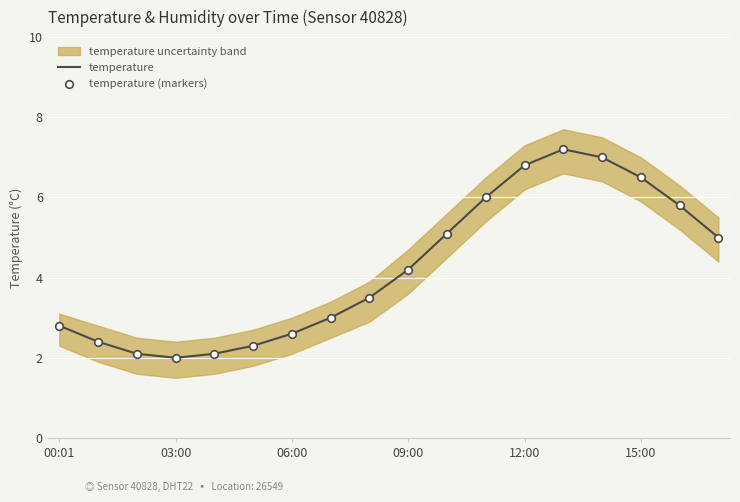

At which category is the sum across all series the highest?

13